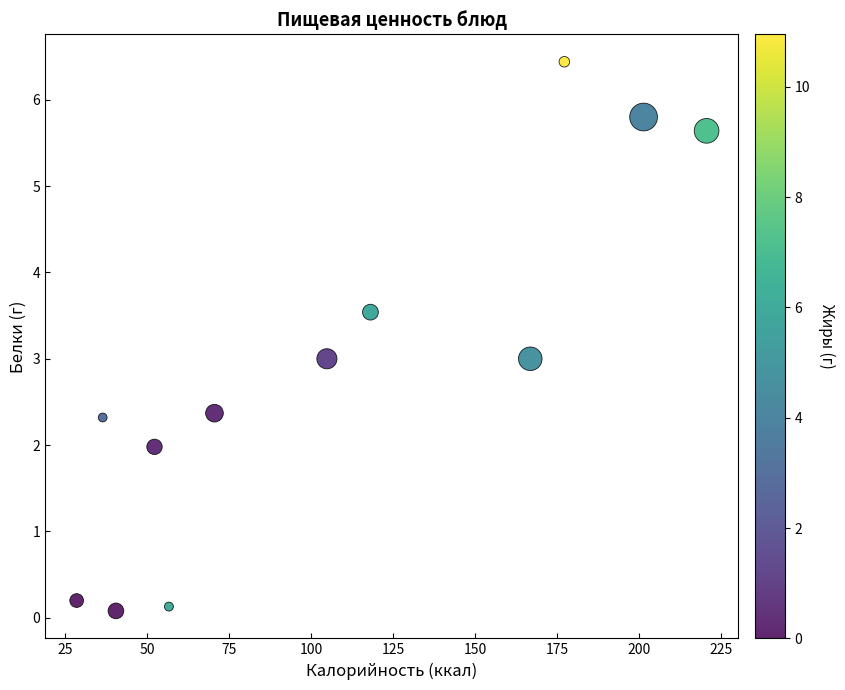

What is the average Y value?

2.9